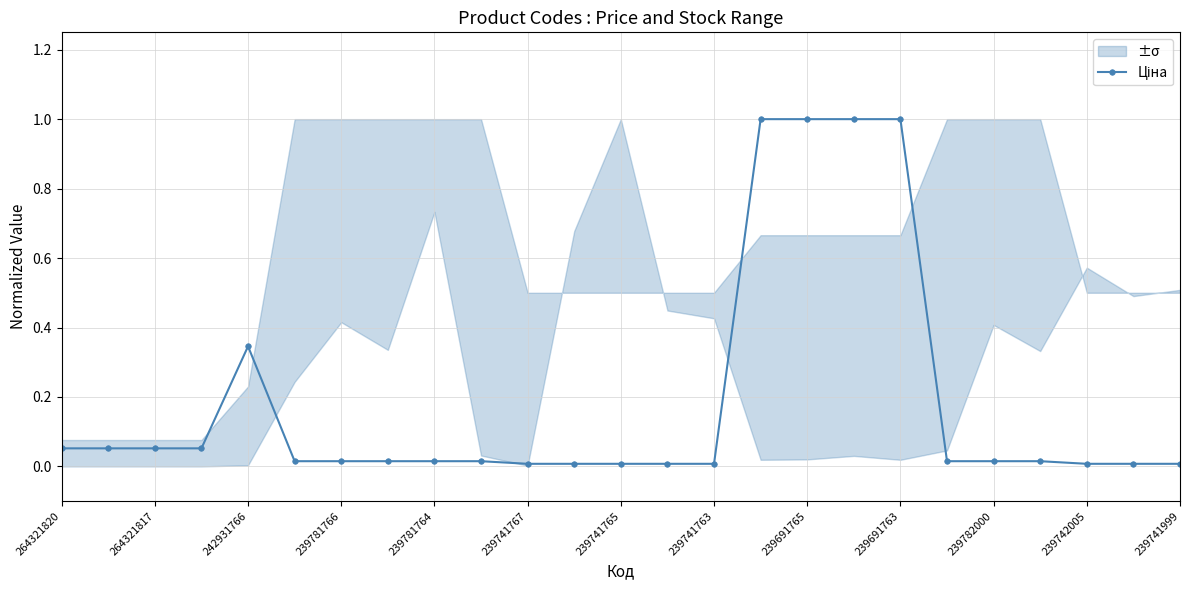

What is the label of the 2nd point from the left?

264321817